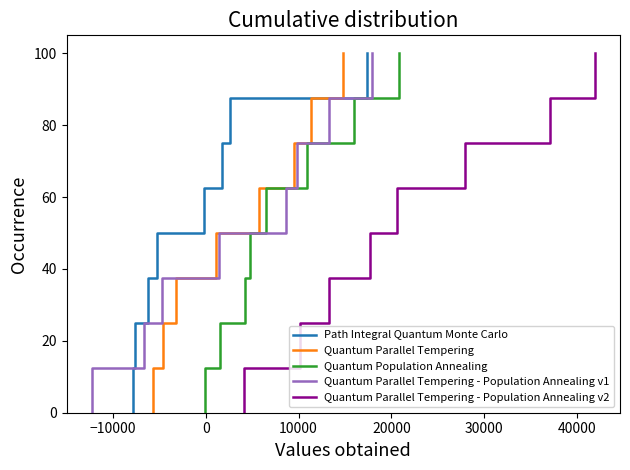

Is it true that Quantum Parallel Tempering - Population Annealing v2 equals 20.1 at −10000?

False